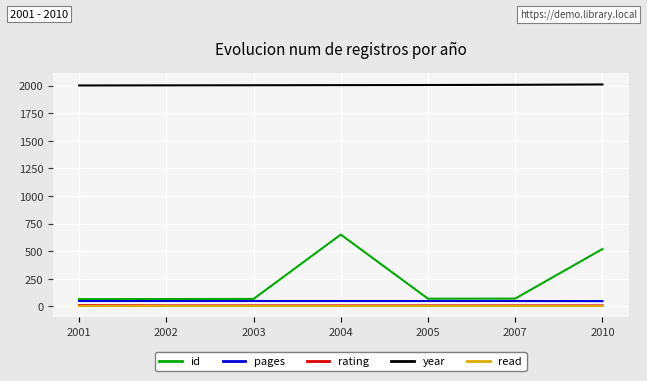

Does the chart have visible grid lines?

Yes